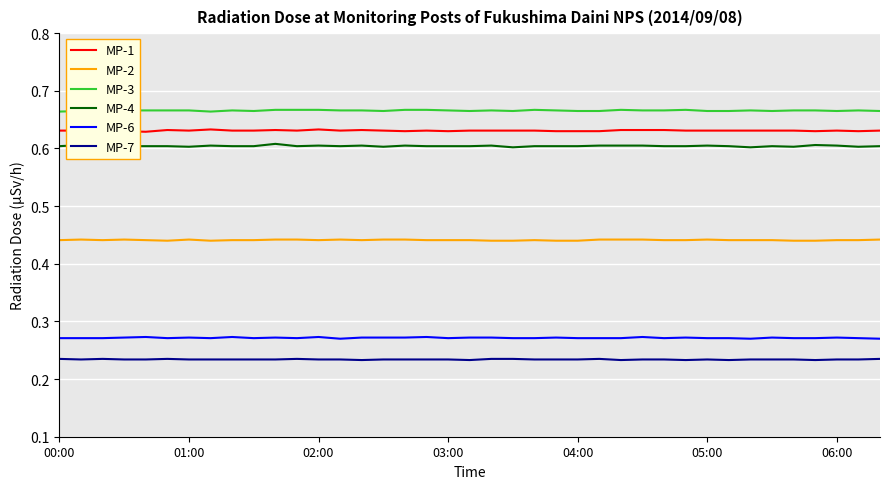

At how many categories does at least one series exceed 0?

39